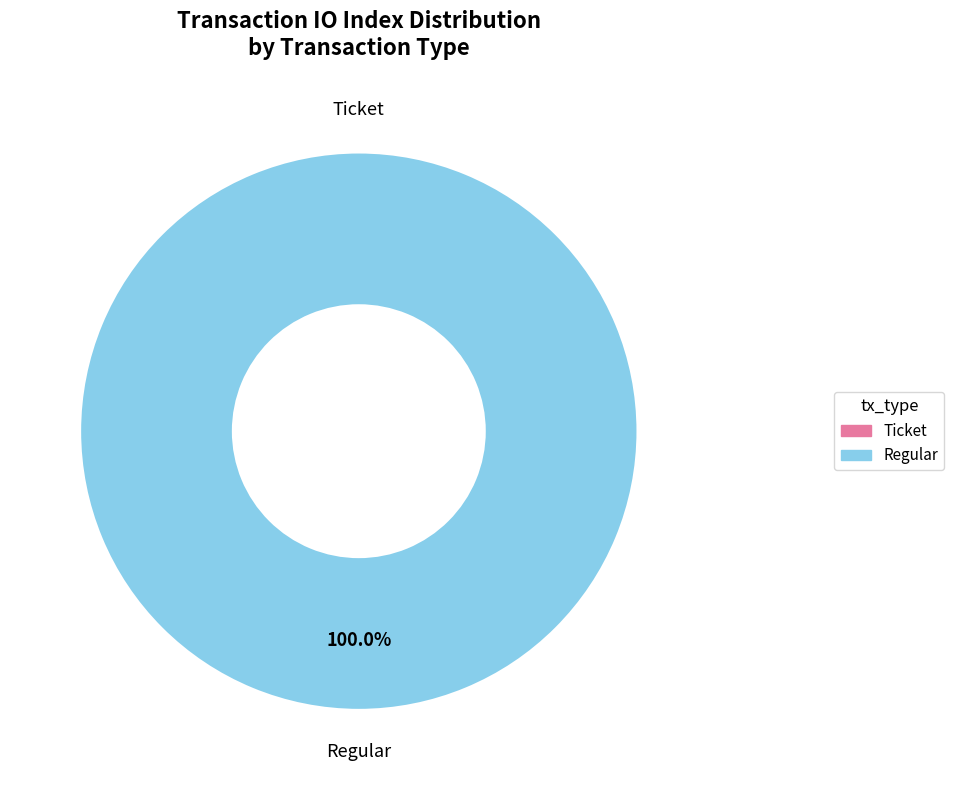

To the nearest percent, what percentage of the pie is Regular?

100%